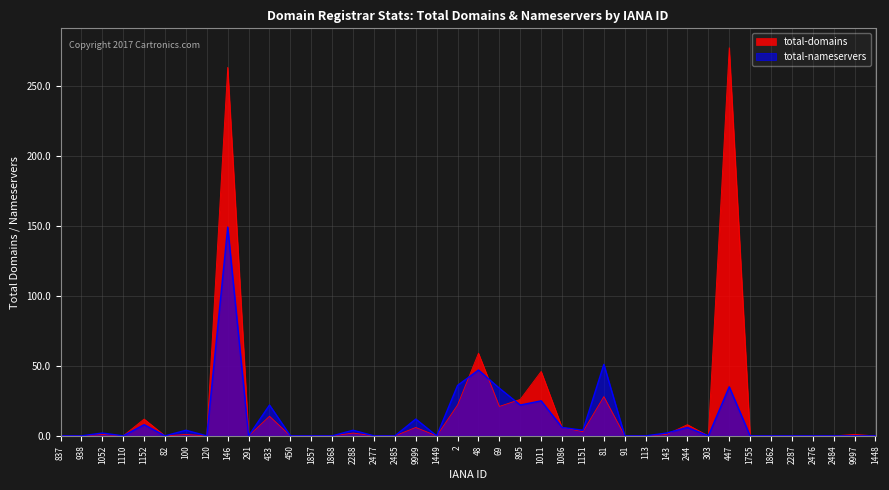

What is the highest value of the total-nameservers series?

149